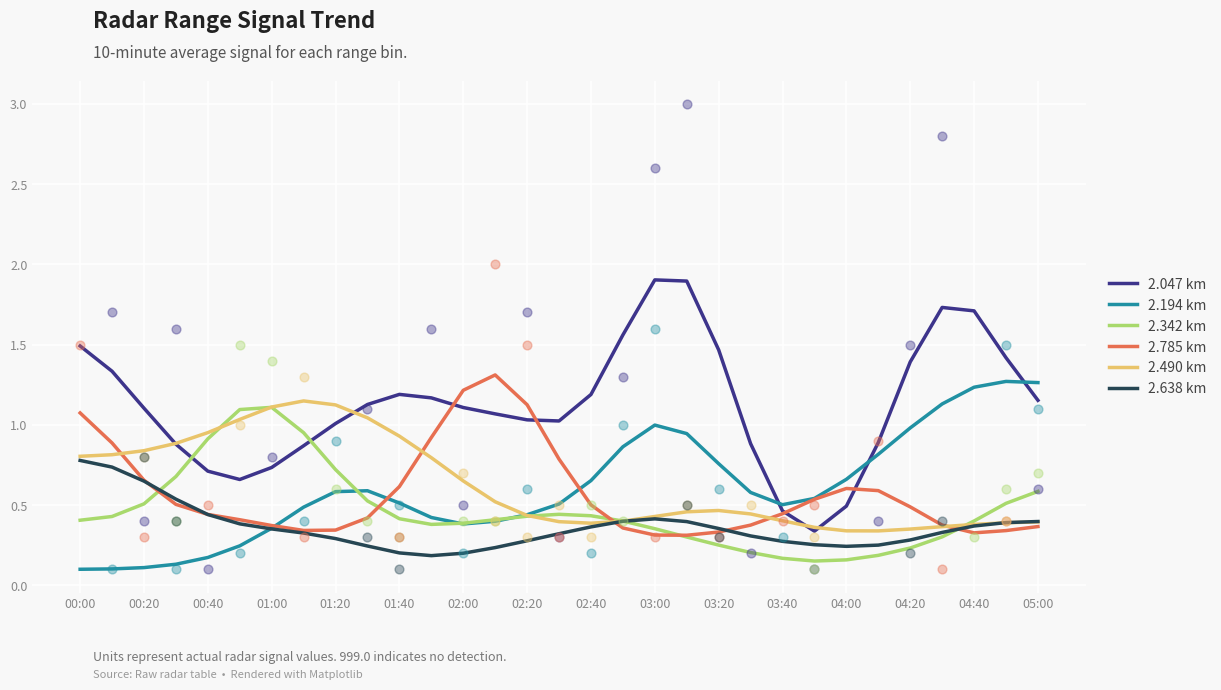

Which series contains the highest Y value?

2.047 km